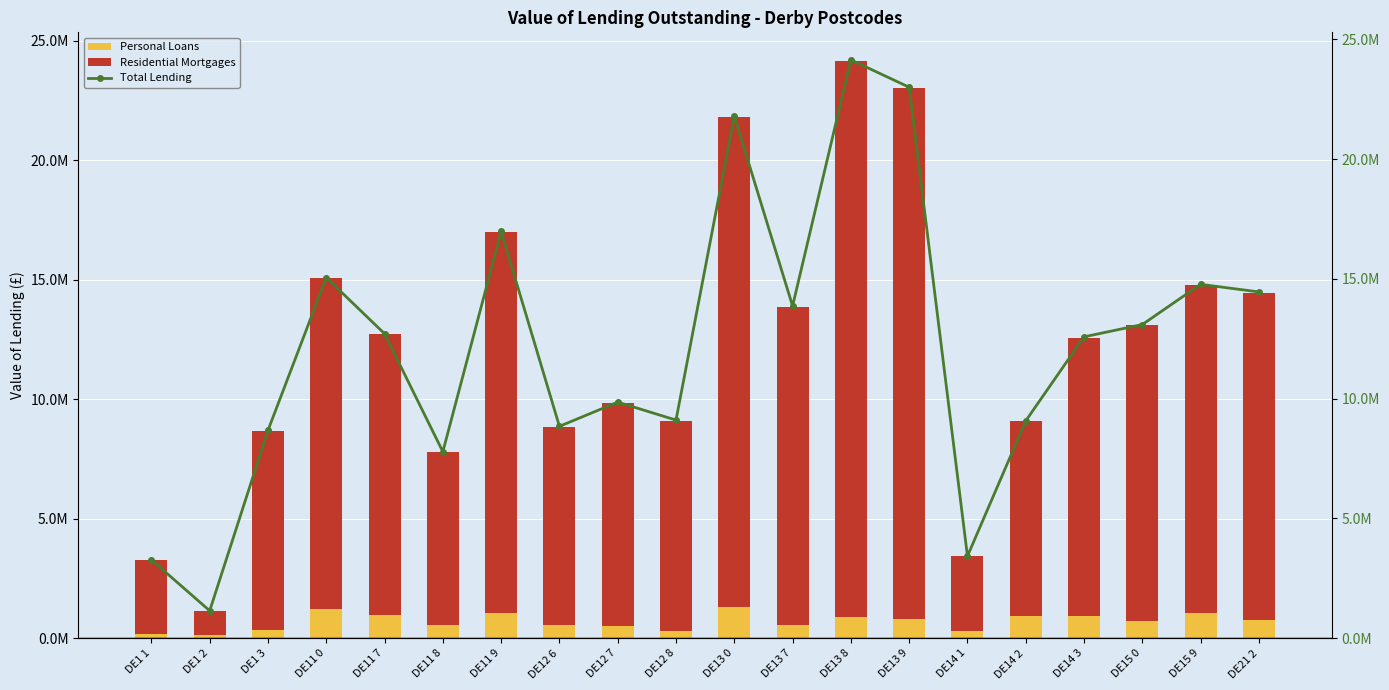

What is the label of the 16th bar from the left?

DE14 2